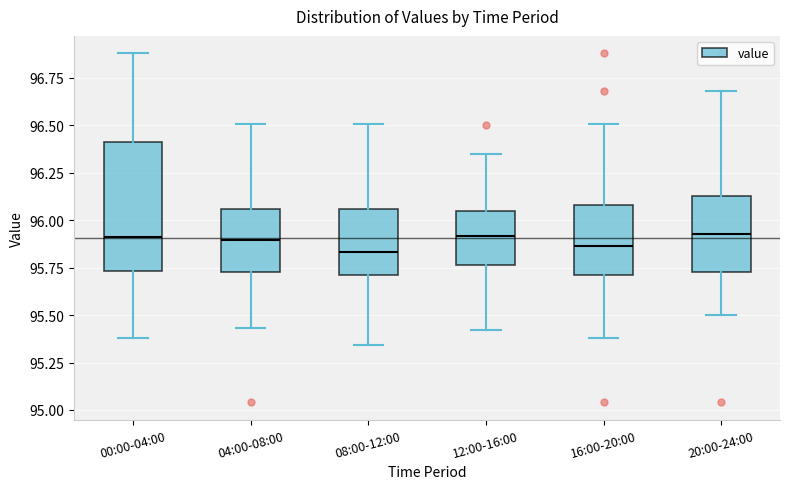

Reading left to right, transcribe this box plot: for each box, give where its median line is, the range the box spans, and where its two whiskers end, as read against the y-axis. The values are not printed on the chart, so give them approximately, as read against the axis.

00:00-04:00: median 95.90, box 95.75 to 96.40, whiskers 95.40 to 96.90
04:00-08:00: median 95.90, box 95.75 to 96.05, whiskers 95.45 to 96.50
08:00-12:00: median 95.85, box 95.70 to 96.05, whiskers 95.35 to 96.50
12:00-16:00: median 95.90, box 95.75 to 96.05, whiskers 95.40 to 96.35
16:00-20:00: median 95.85, box 95.70 to 96.10, whiskers 95.40 to 96.50
20:00-24:00: median 95.95, box 95.75 to 96.15, whiskers 95.50 to 96.70